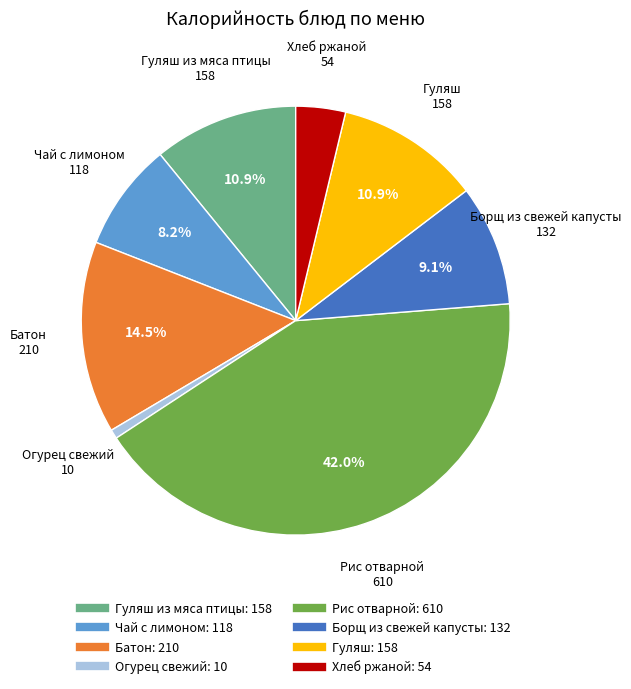

Is there a majority slice in this chart?

No